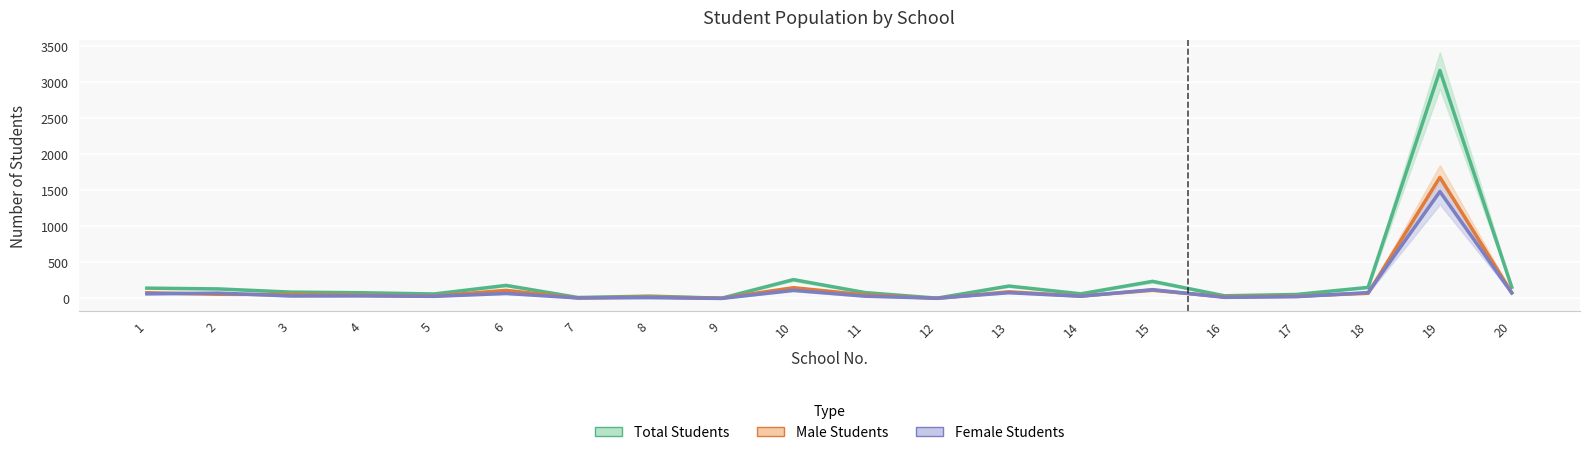

True or false: Female Students and Male Students intersect in this chart.

True